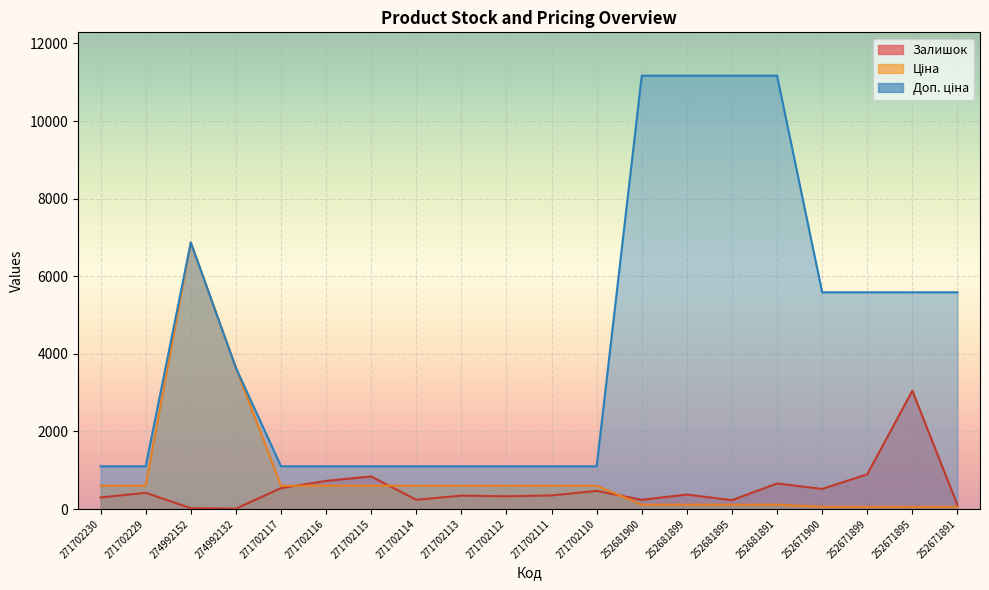

What is the difference between the second highest and second lowest values in the Доп. ціна series?

10069.0